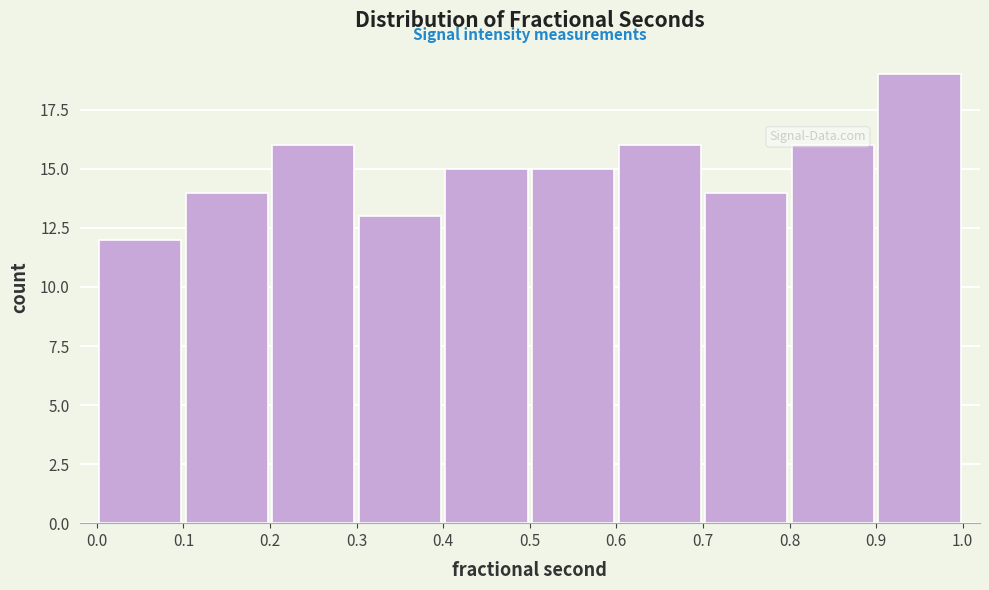

Over which range of the x-axis is the bar tallest?

0.9 to 1.0